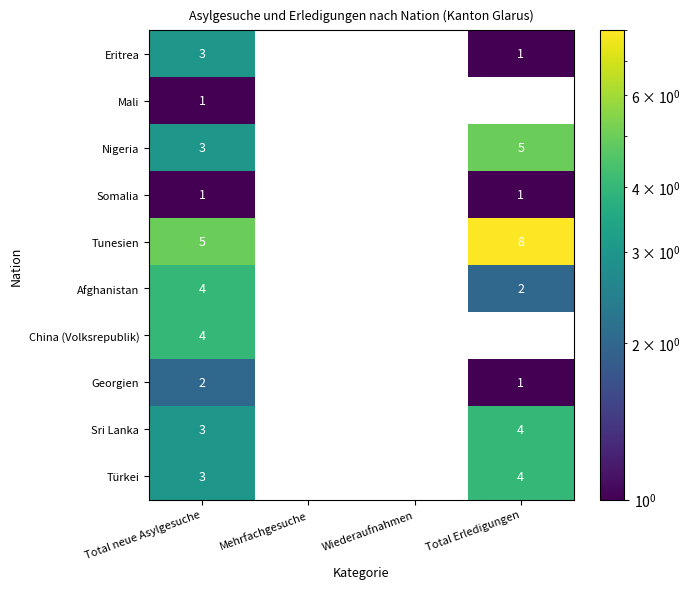

What is the spread (max minus min) of values at Total Erledigungen?

7.0